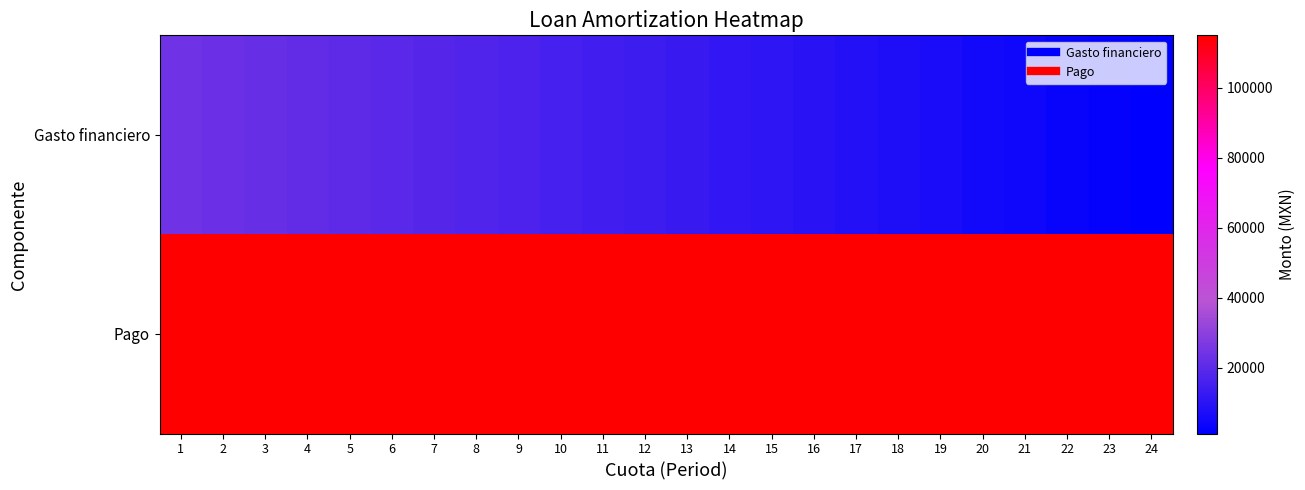

What is the difference between the highest and lowest values at 19?

108423.0